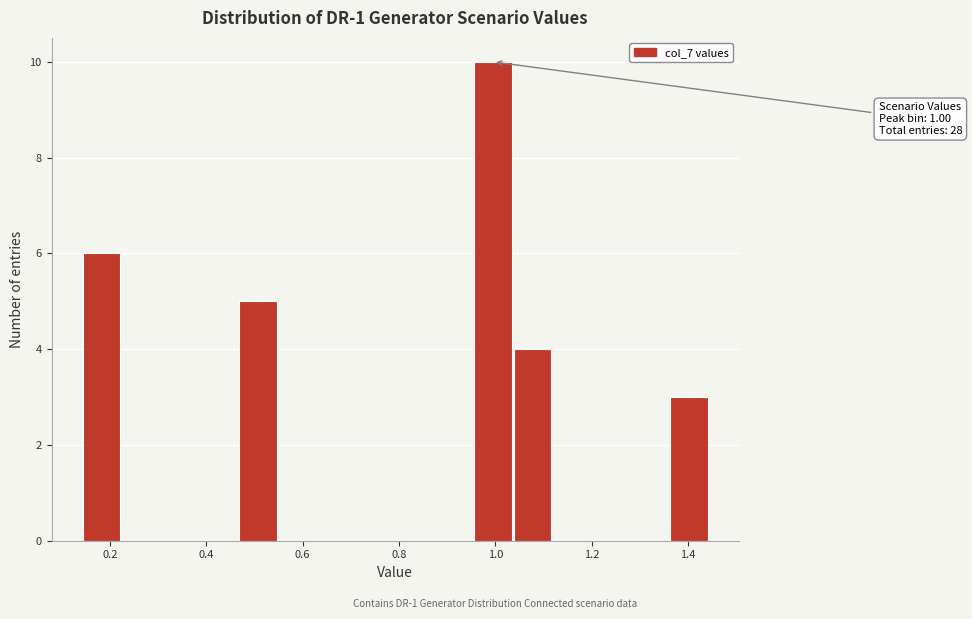

Over which range of the x-axis is the bar tallest?

0.96 to 1.04